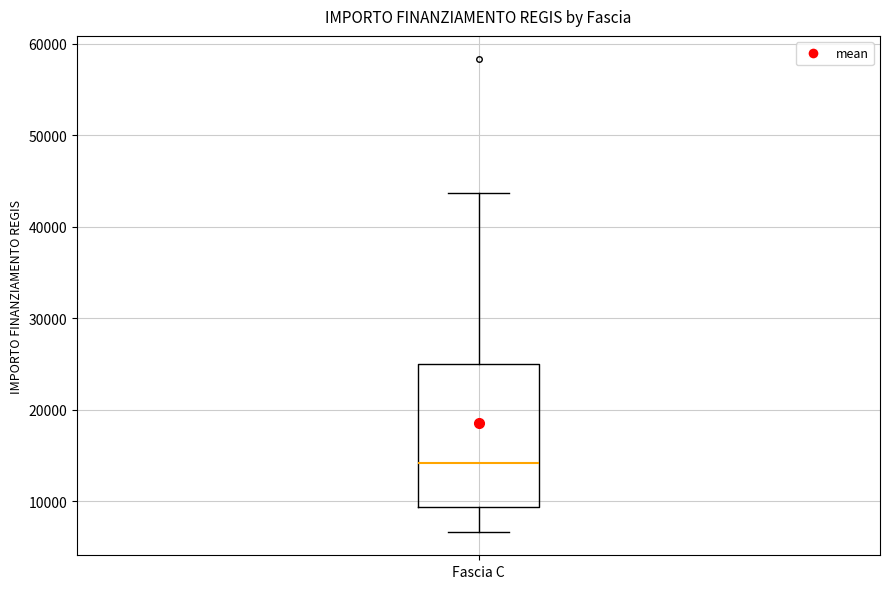

Transcribe this box plot: give where the median line is, the range the box spans, and where the two whiskers end, as read against the y-axis. The values are not printed on the chart, so give them approximately, as read against the axis.

median 14000, box 9000 to 25000, whiskers 7000 to 44000